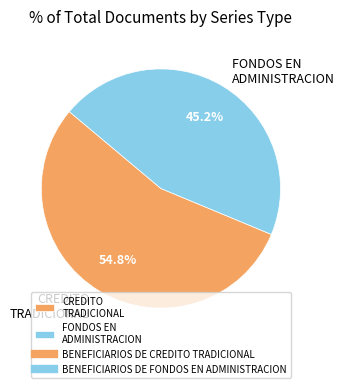

How much of the chart is everything except CREDITO TRADICIONAL?

45.2%